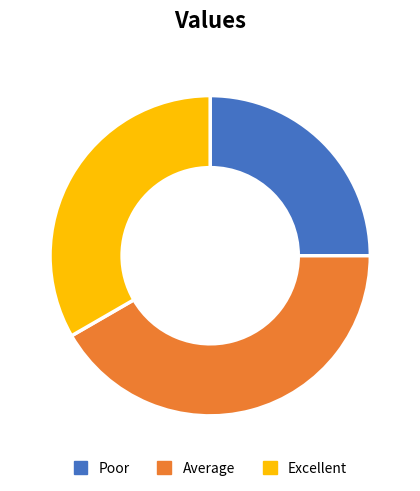

Which has a higher value, Poor or Average?

Average